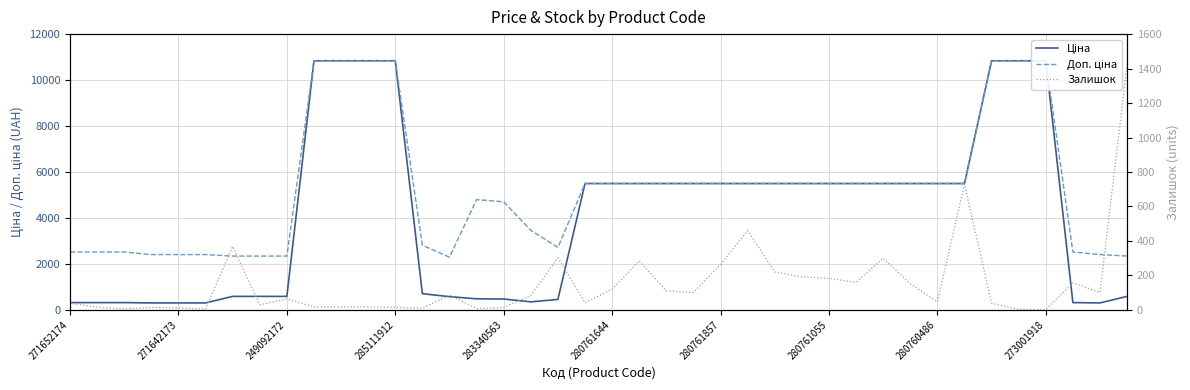

What is the greatest value displayed?

10840.1